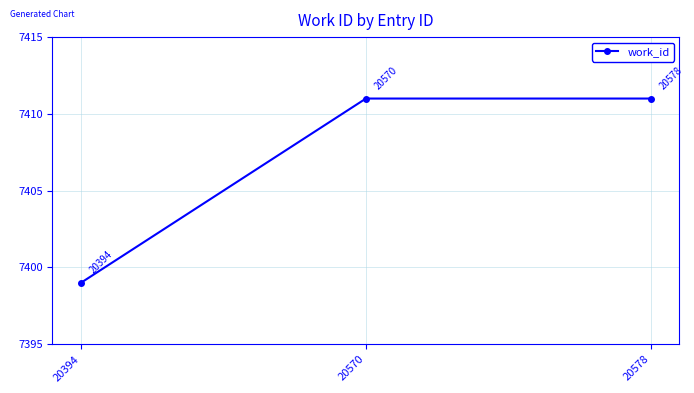

What is the value of the 3rd point from the left?

7411